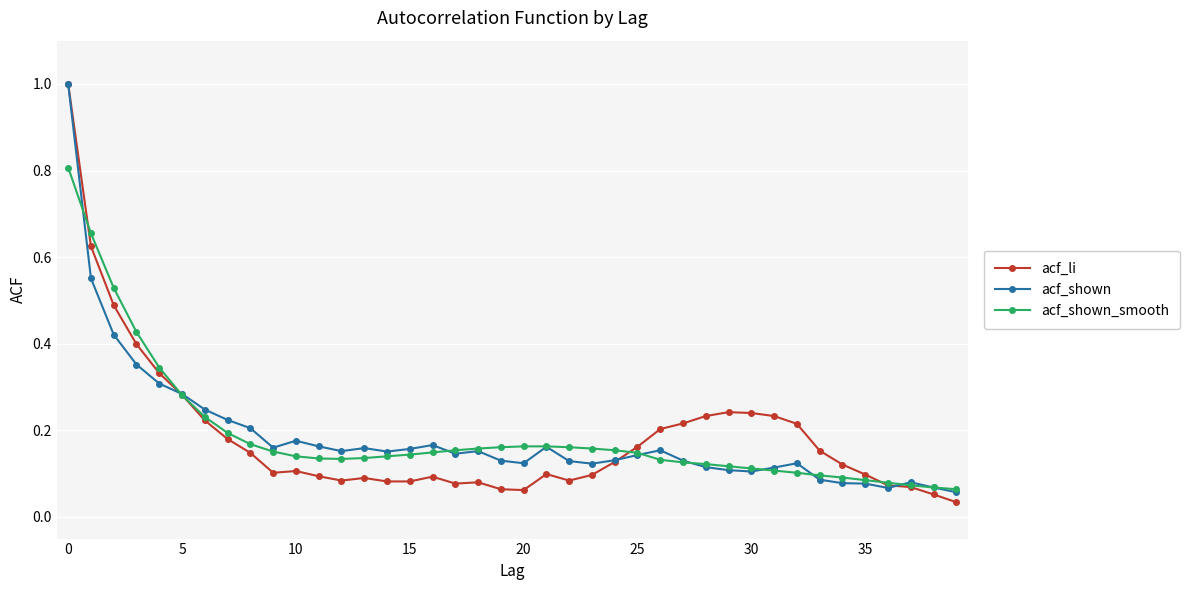

Which series has the widest spread of values?

acf_li